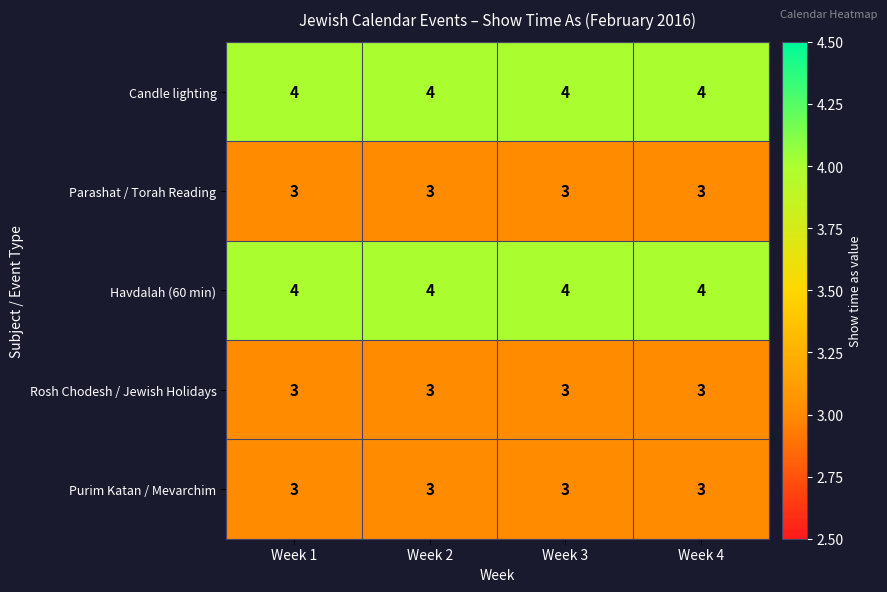

At how many categories does at least one series exceed 3?

4